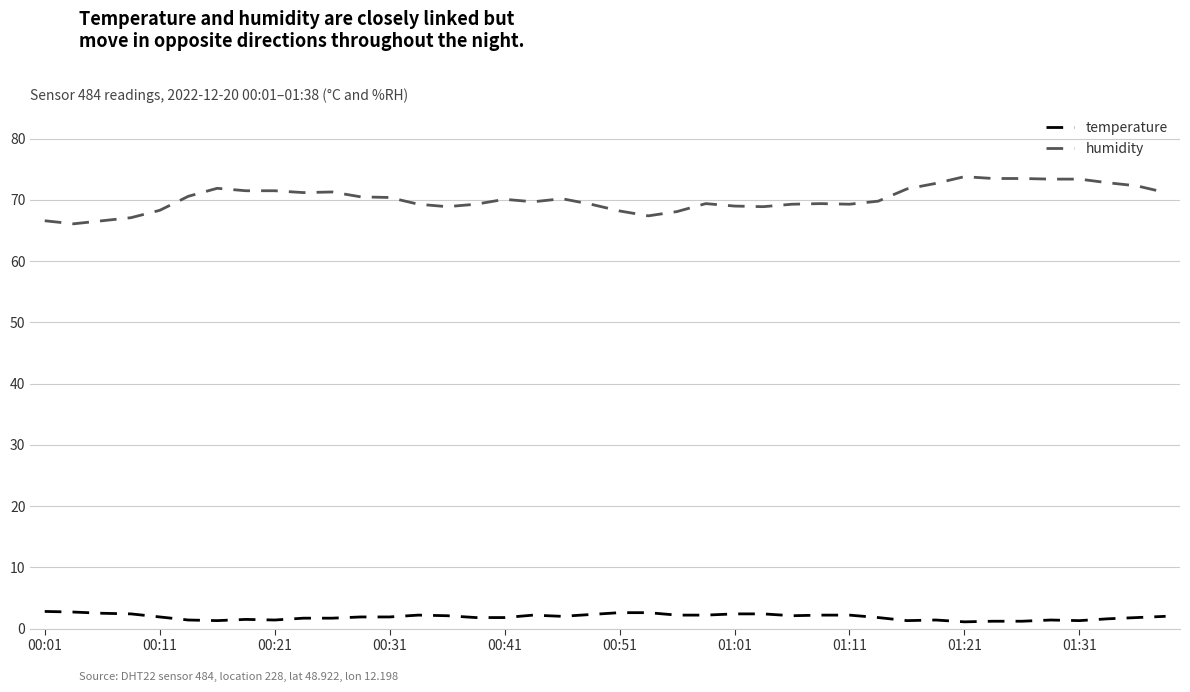

True or false: humidity and temperature intersect in this chart.

False